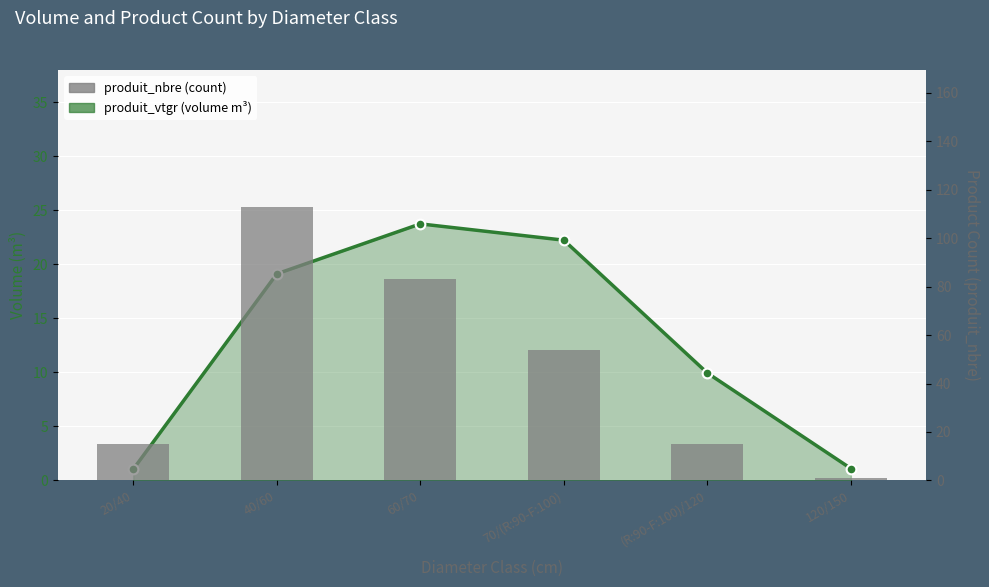

What is the difference between the maximum and second lowest values in the produit_vtgr series?

22.6